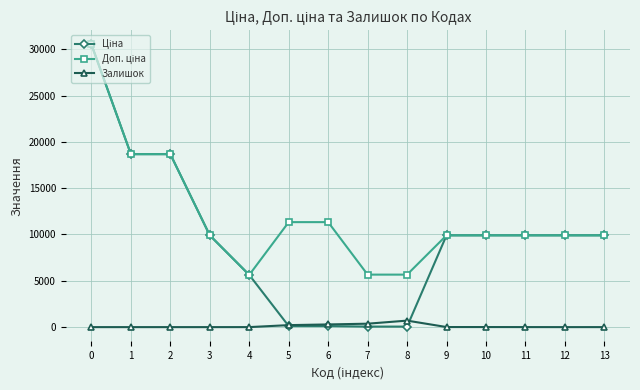

How many lines are shown in the chart?

3